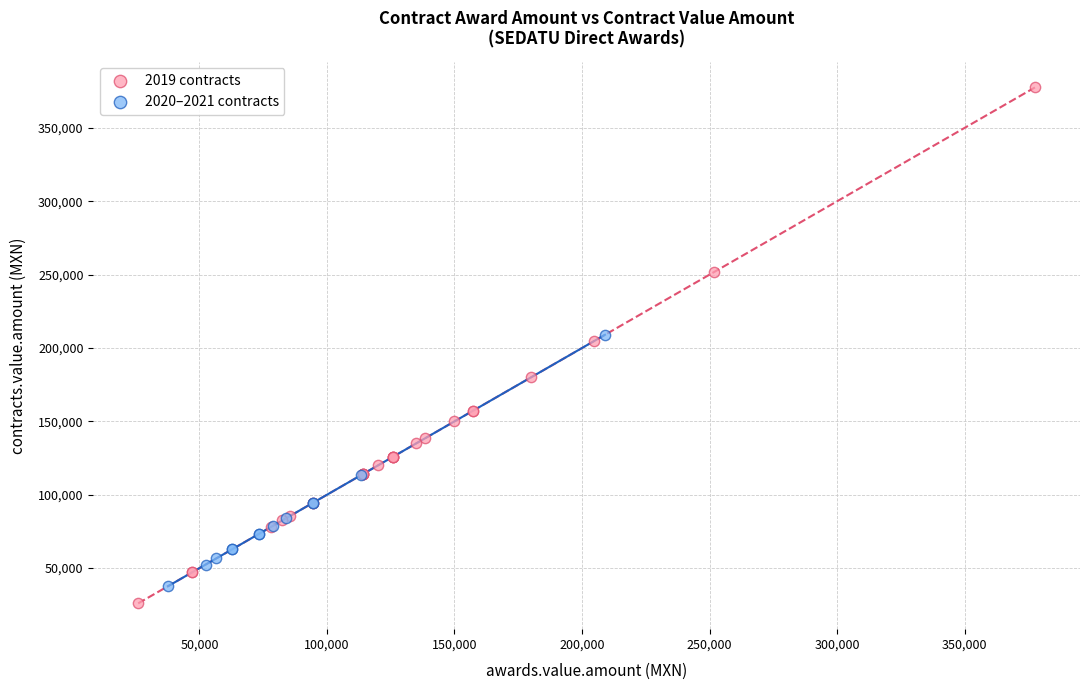

Which series has the widest spread of Y values?

2019 contracts